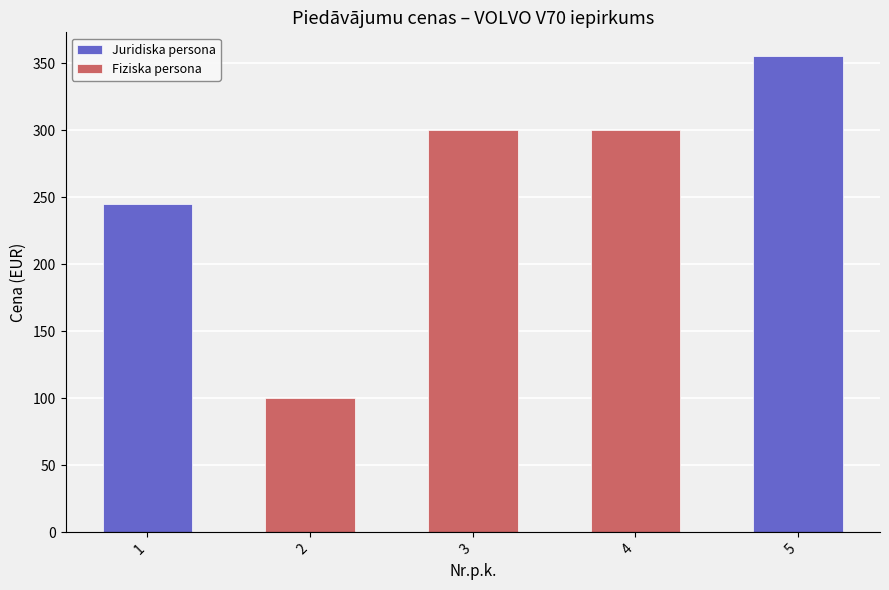

What is the difference between the maximum and minimum values?

255.3